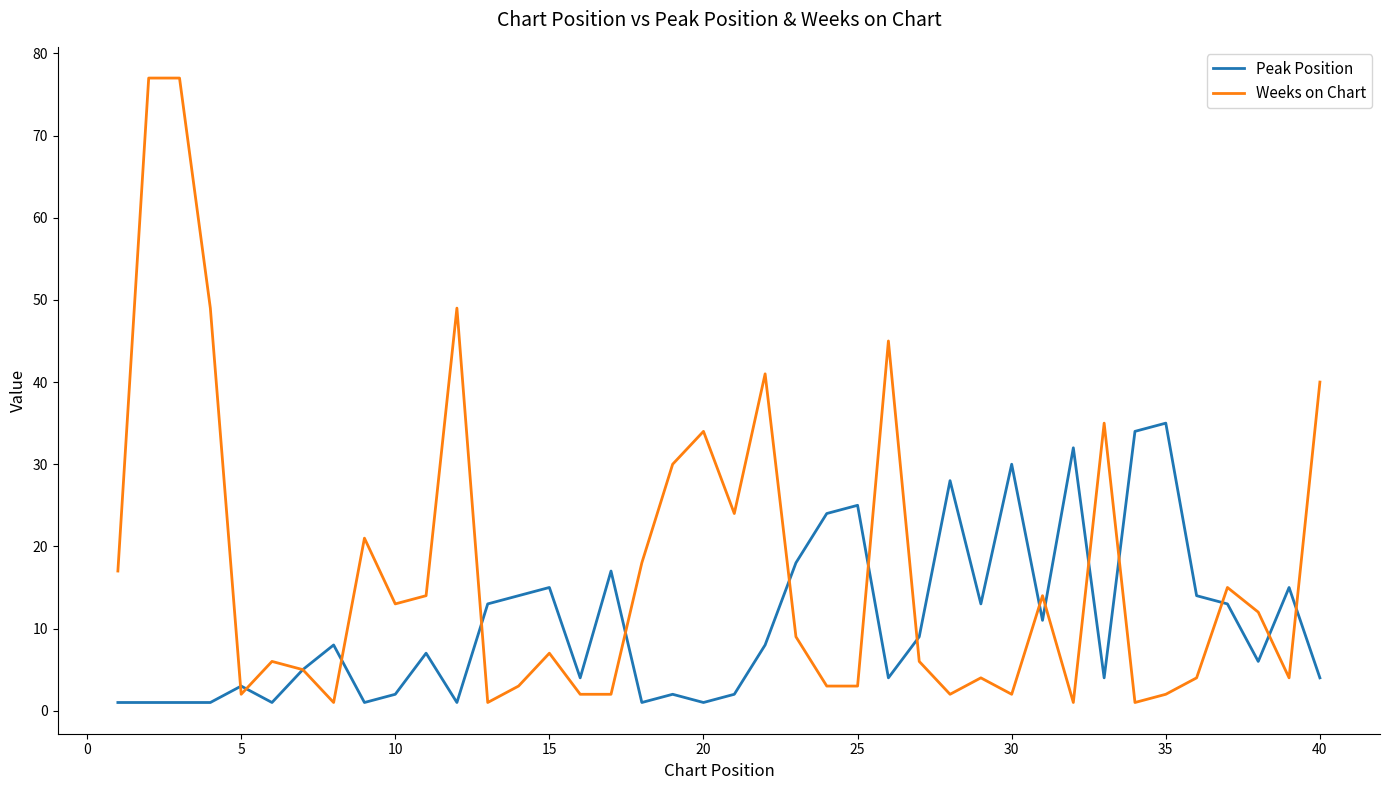

Rank the series by their maximum value, from lowest to highest.

Peak Position, Weeks on Chart